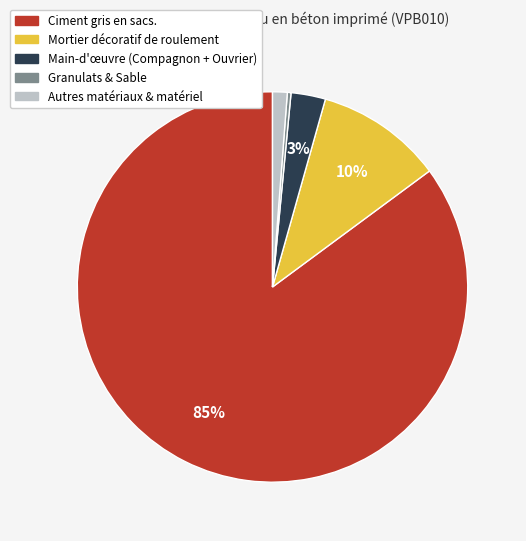

To the nearest percent, what is the average slice percentage?

20%